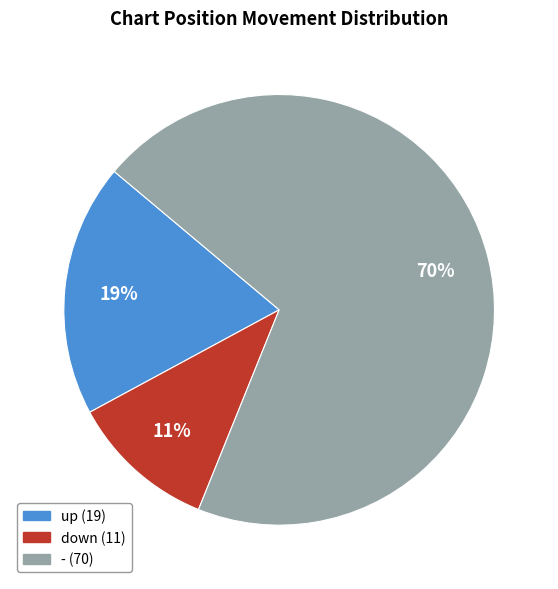

To the nearest percent, what is the difference between the largest and smallest slice percentages?

59%